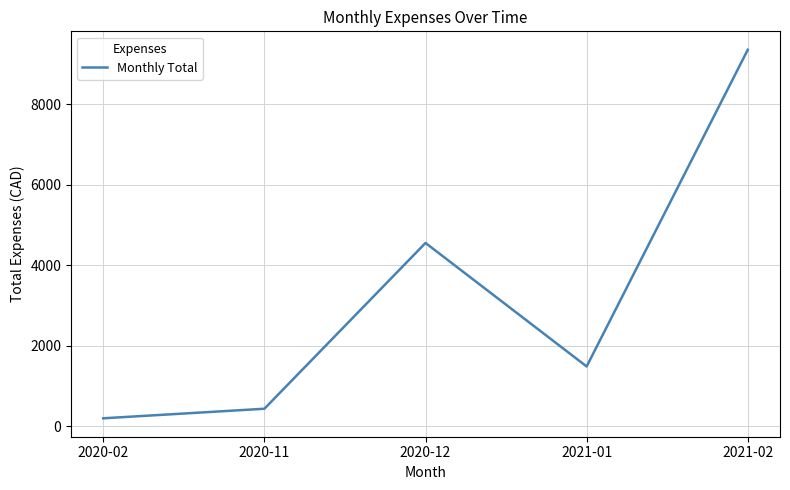

What is the average value?

3203.5